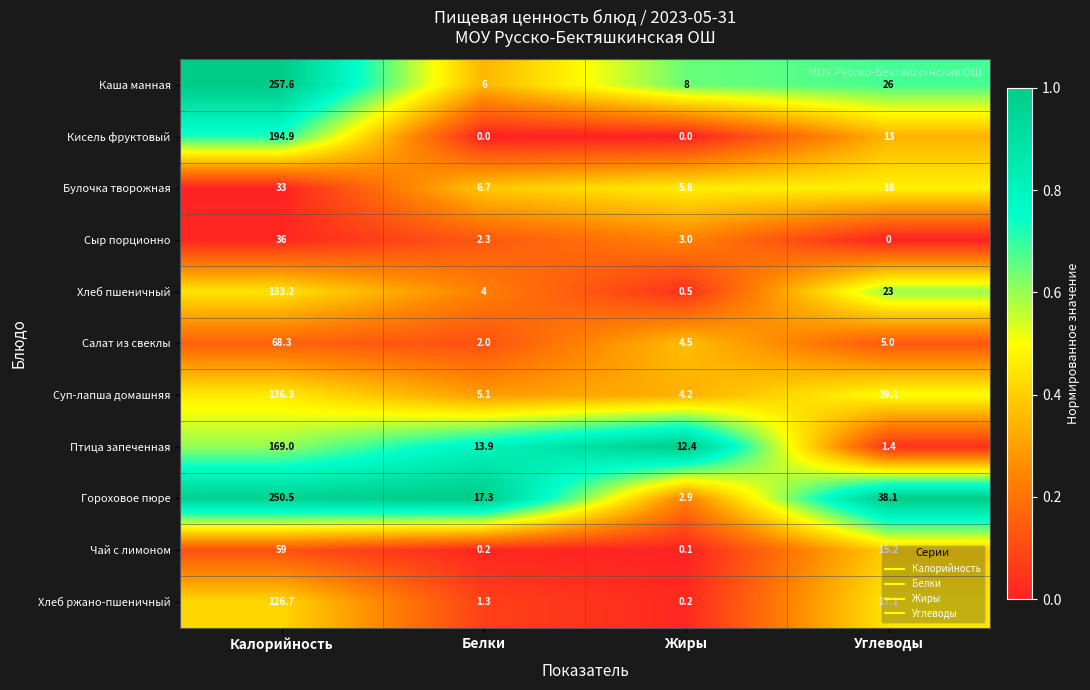

Which label corresponds to the largest value in the chart?

Калорийность